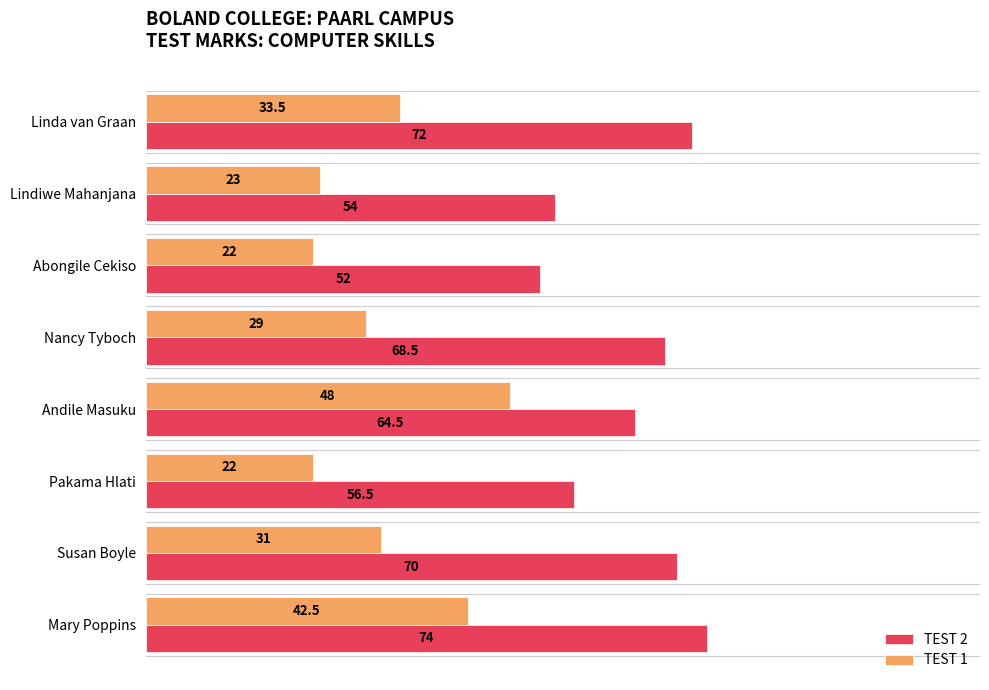

At which category is the sum across all series the highest?

Mary Poppins